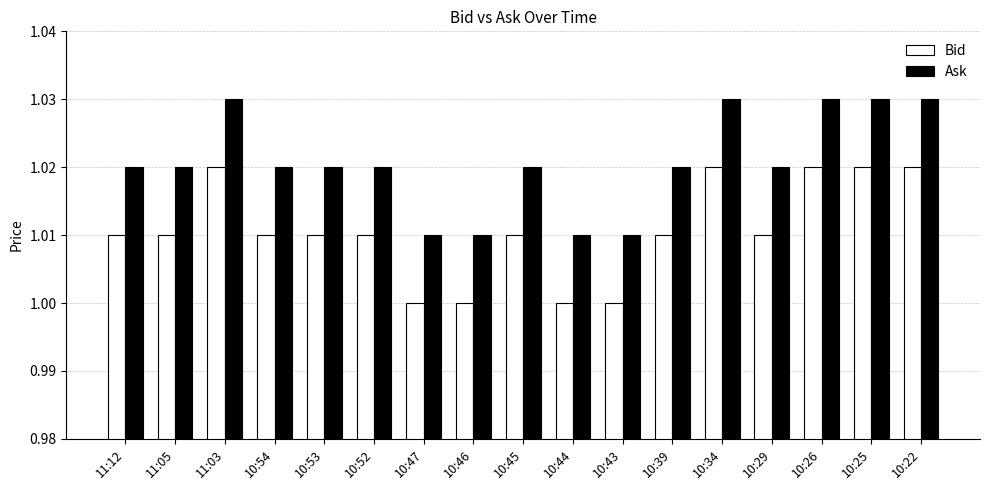

What is the sum of all Ask values?

17.4